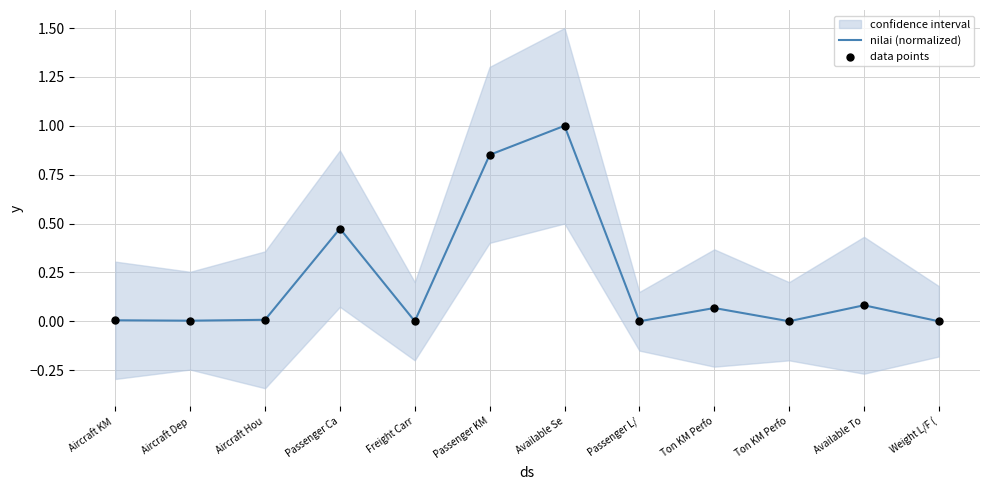

At which category is the sum across all series the highest?

Available Se